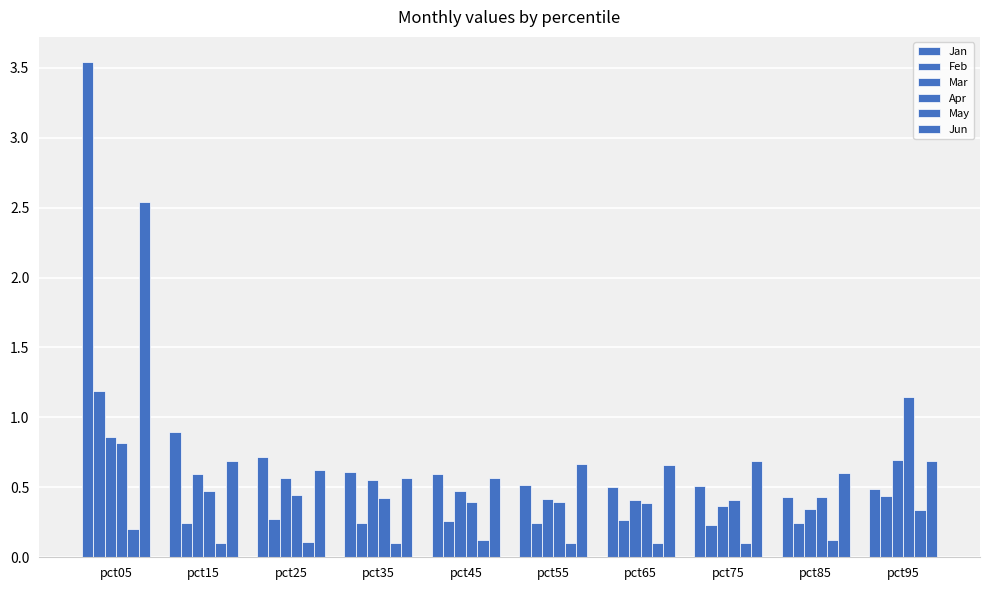

What is the minimum value for Feb?

0.2